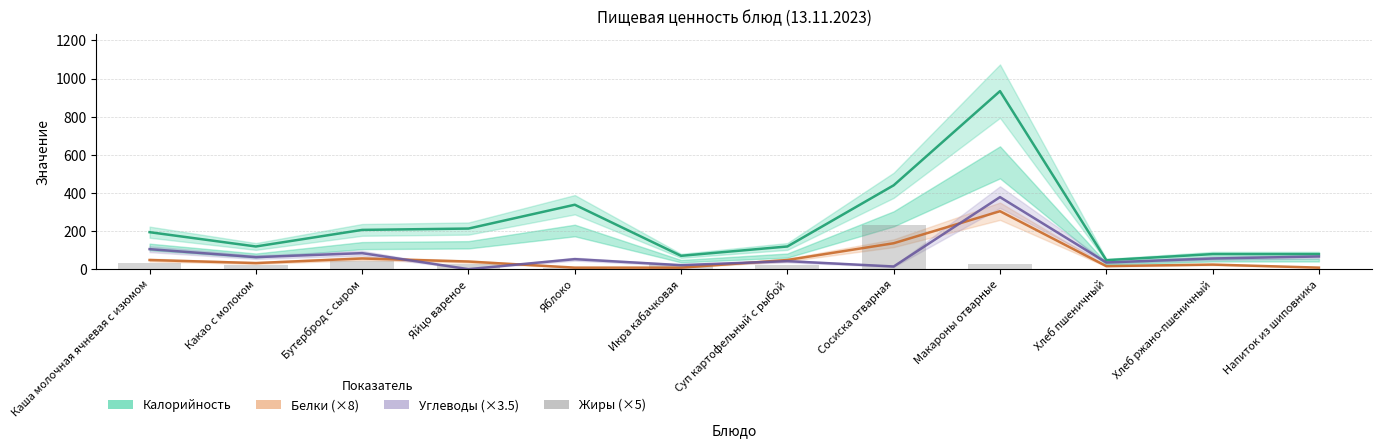

What are all the series names shown in the legend?

Калорийность, Белки (×8), Углеводы (×3.5), Жиры (×5)